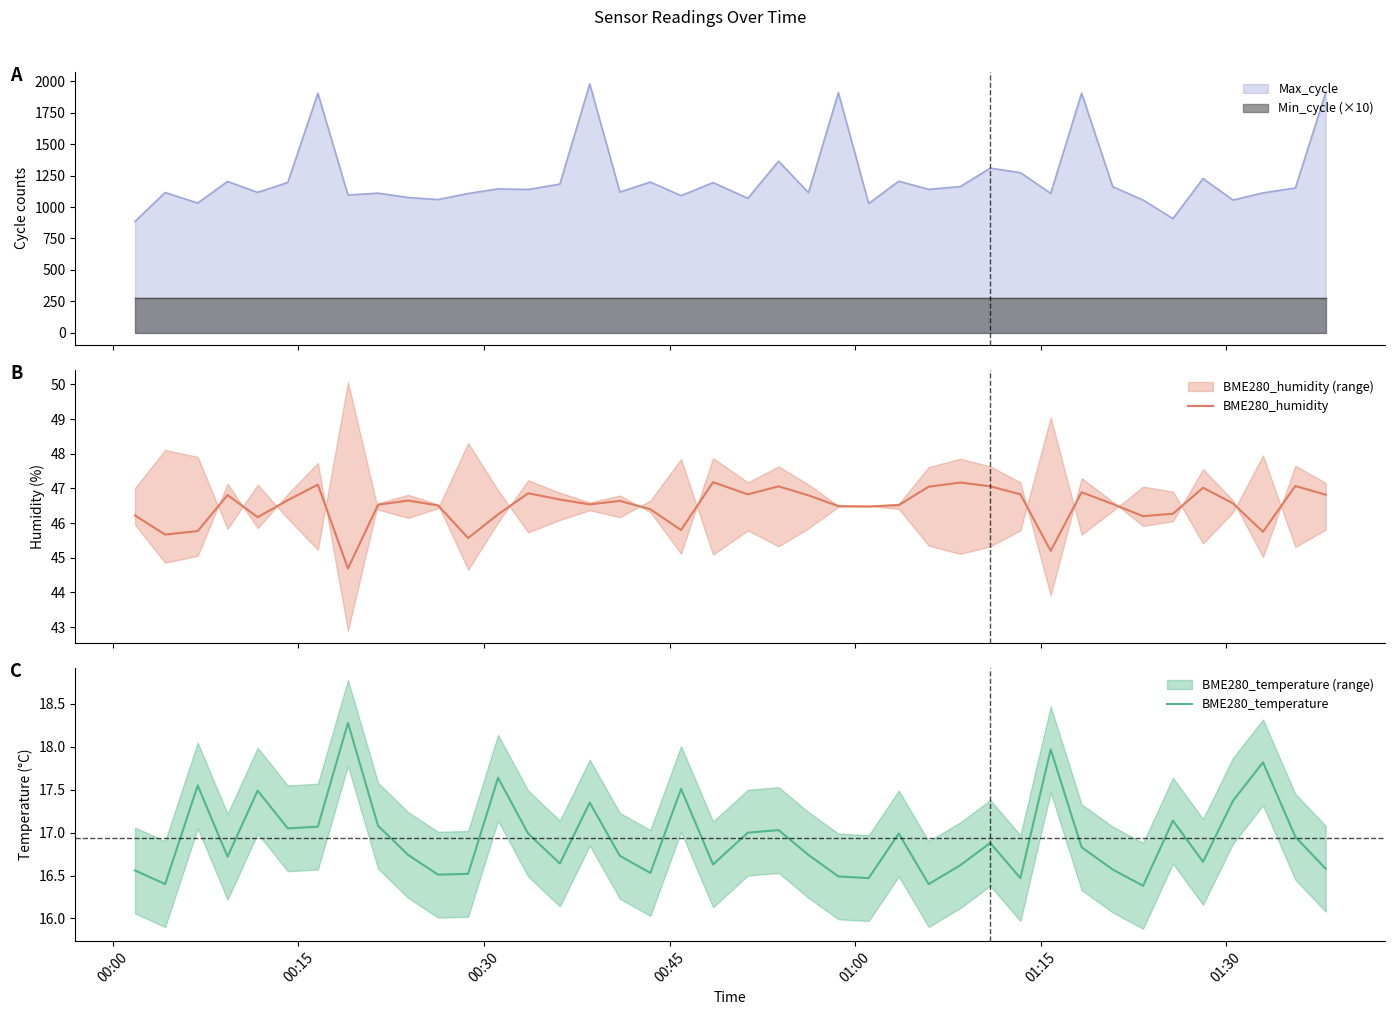

What is the maximum value for BME280_humidity?

47.2